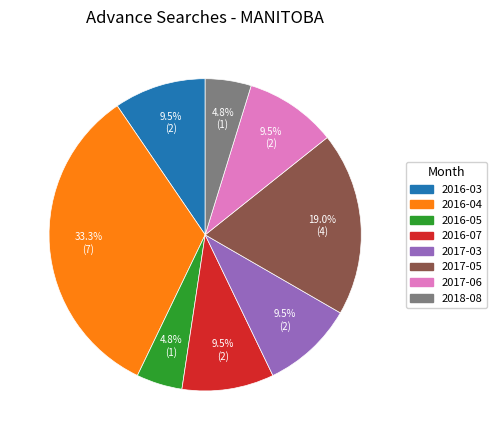

Does any single category account for the majority?

No